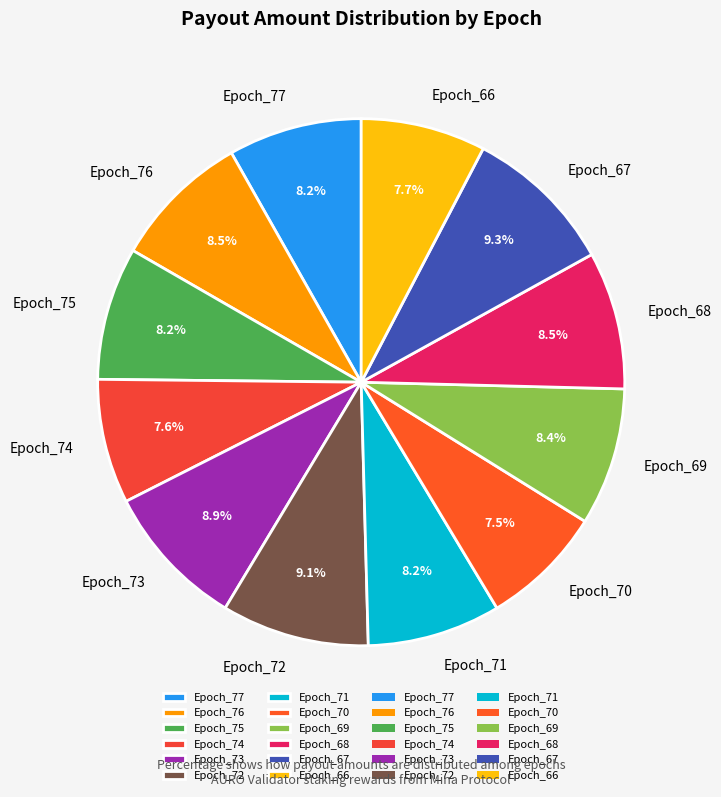

Is there any slice that represents more than half of the pie?

No